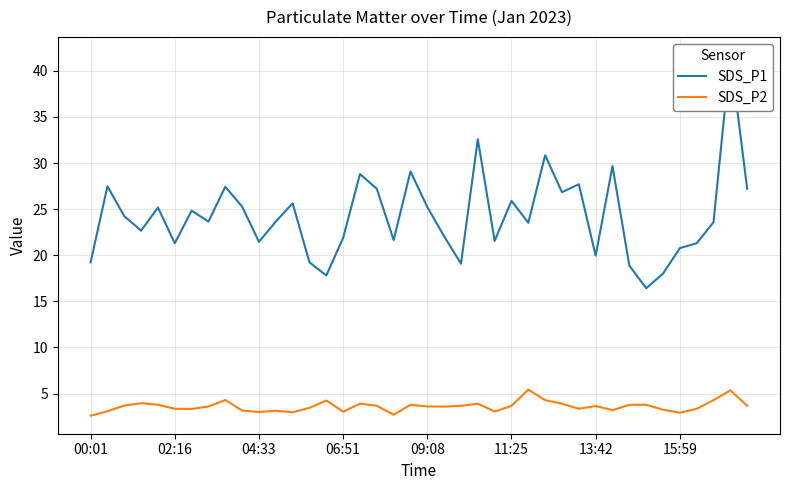

What is the lowest value of the SDS_P2 series?

2.6